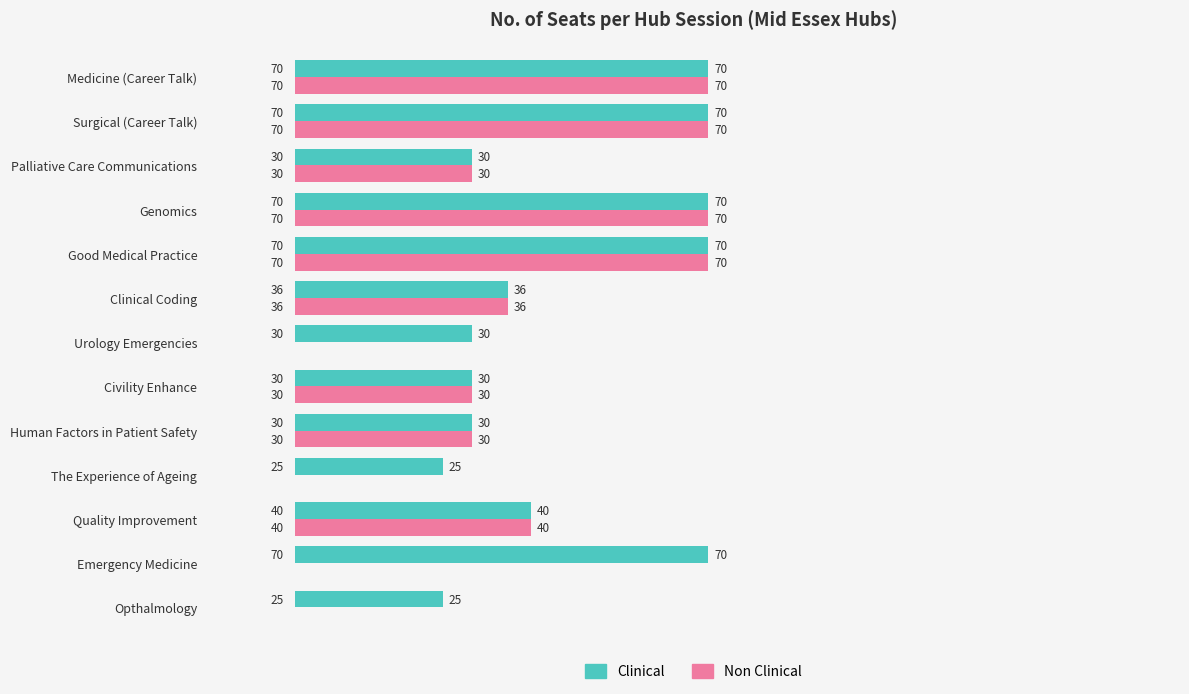

What is the sum of the Non Clinical values at Good Medical Practice and Surgical (Career Talk)?

140